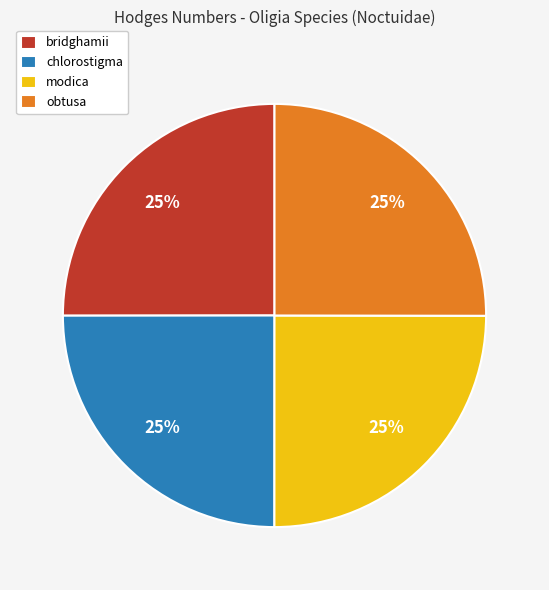

Approximately how many times larger is the value at modica compared to obtusa?

1.0